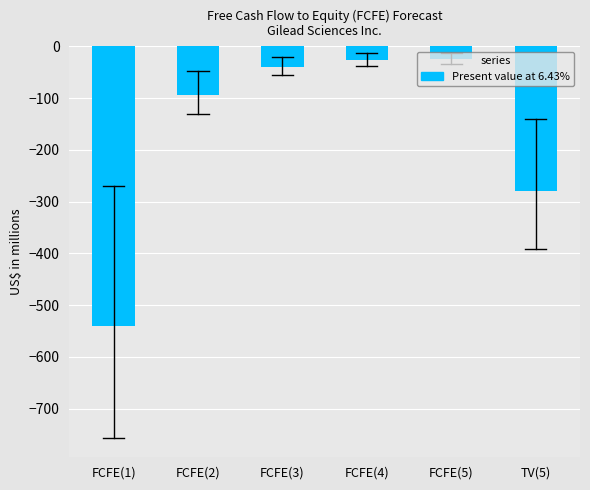

What is the label of the 6th bar from the right?

FCFE(1)